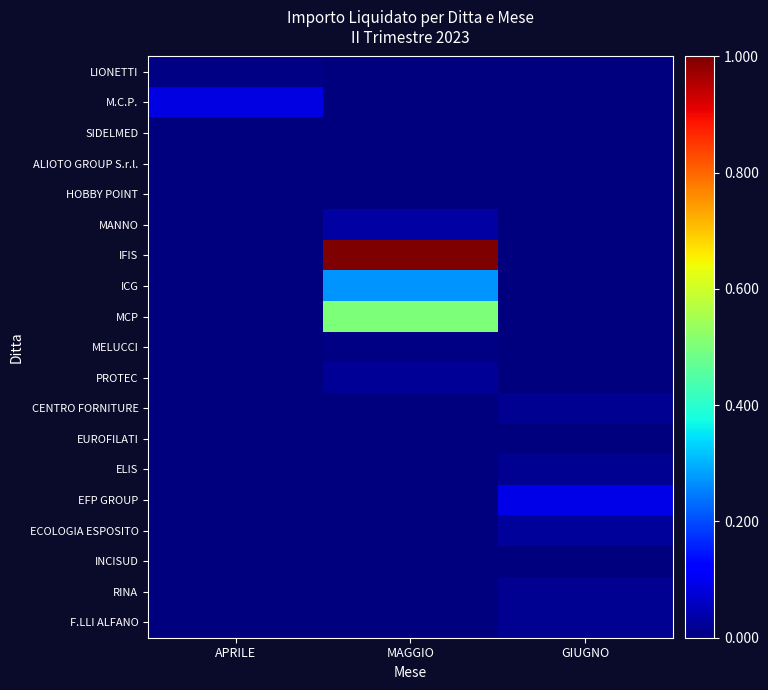

List the series in order of their peak value, lowest first.

SIDELMED, ALIOTO GROUP S.r.l., HOBBY POINT, EUROFILATI, INCISUD, MELUCCI, LIONETTI, ELIS, CENTRO FORNITURE, F.LLI ALFANO, RINA, PROTEC, ECOLOGIA ESPOSITO, MANNO, M.C.P., EFP GROUP, ICG, MCP, IFIS